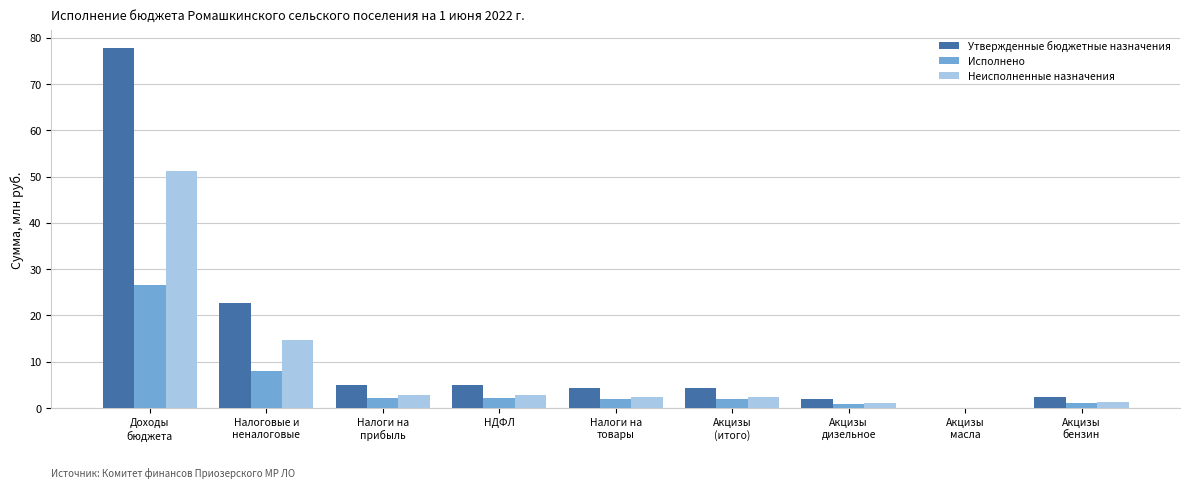

What is the highest value of the Утвержденные бюджетные назначения series?

77.7